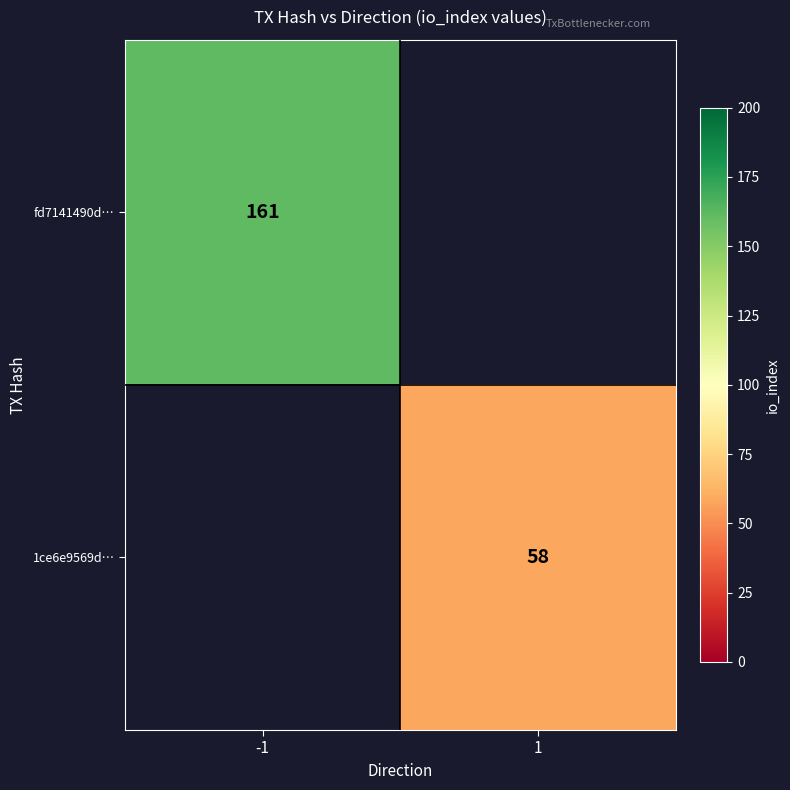

True or false: fd7141490d… has a value of 161 at -1.

True